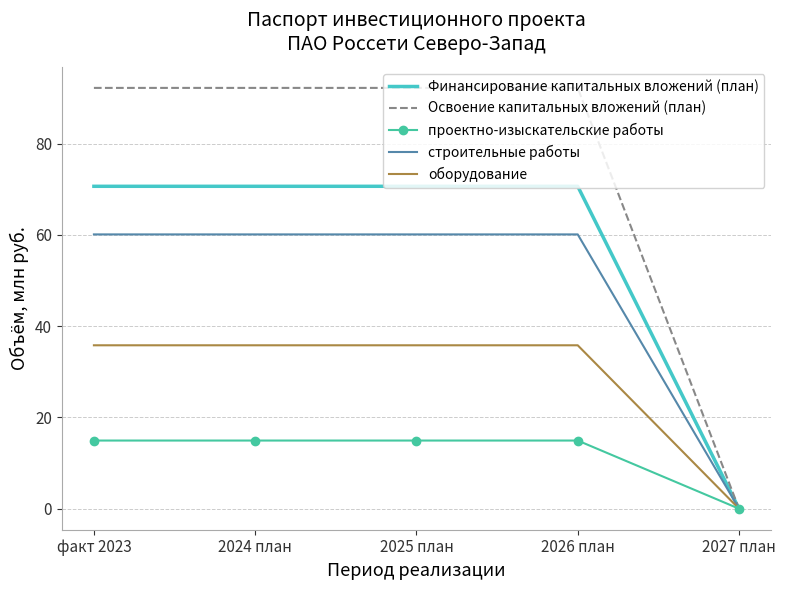

True or false: строительные работы has a value of 88.5 at 2024 план.

False